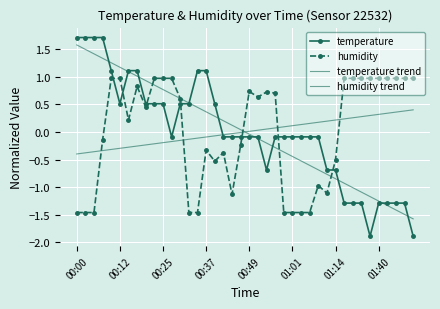

How many data points in temperature are less than 0?

24